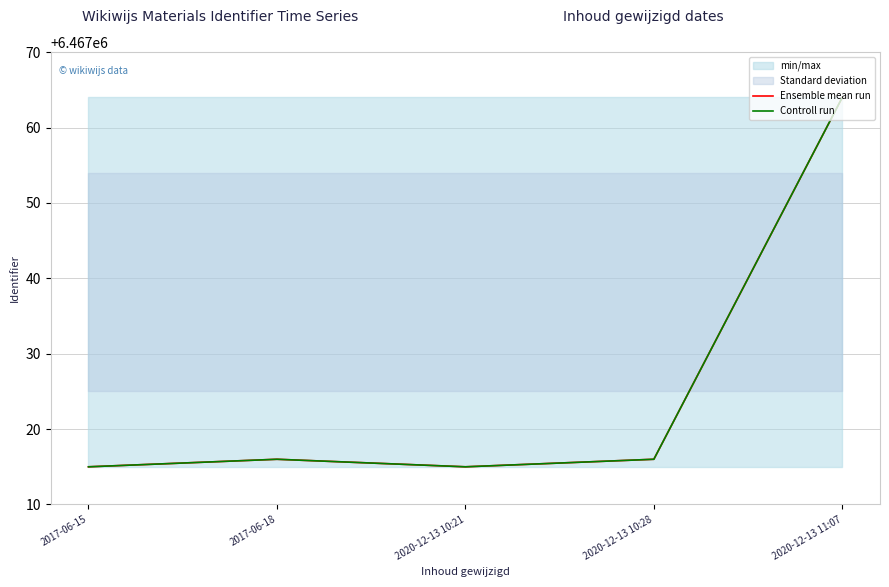

What position from the left is 2020-12-13 10:21?

3